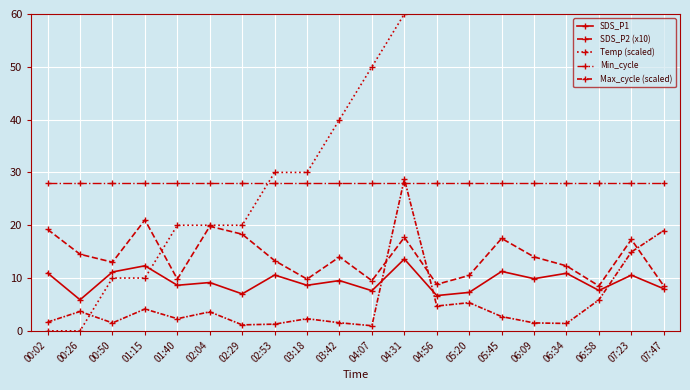

In Max_cycle (scaled), how many points are higher than both neighbors (excluding endpoints)?

6